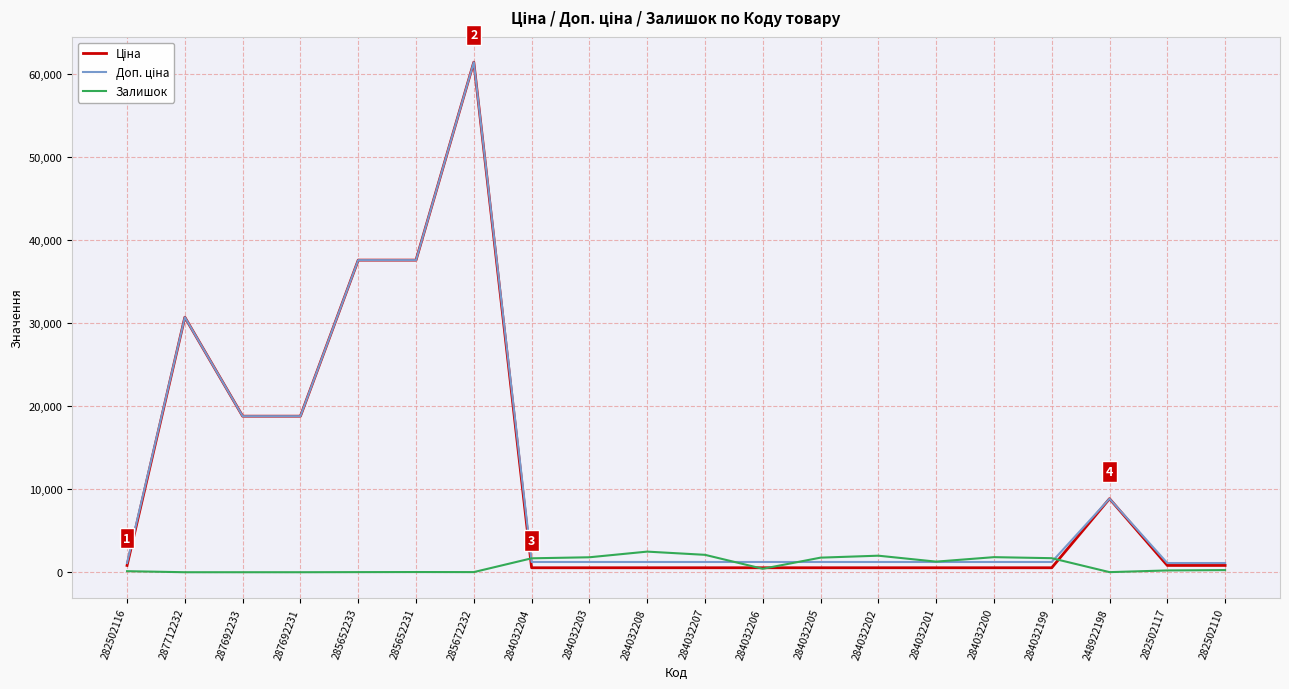

True or false: Залишок has a value of 125.0 at 282502116.

True